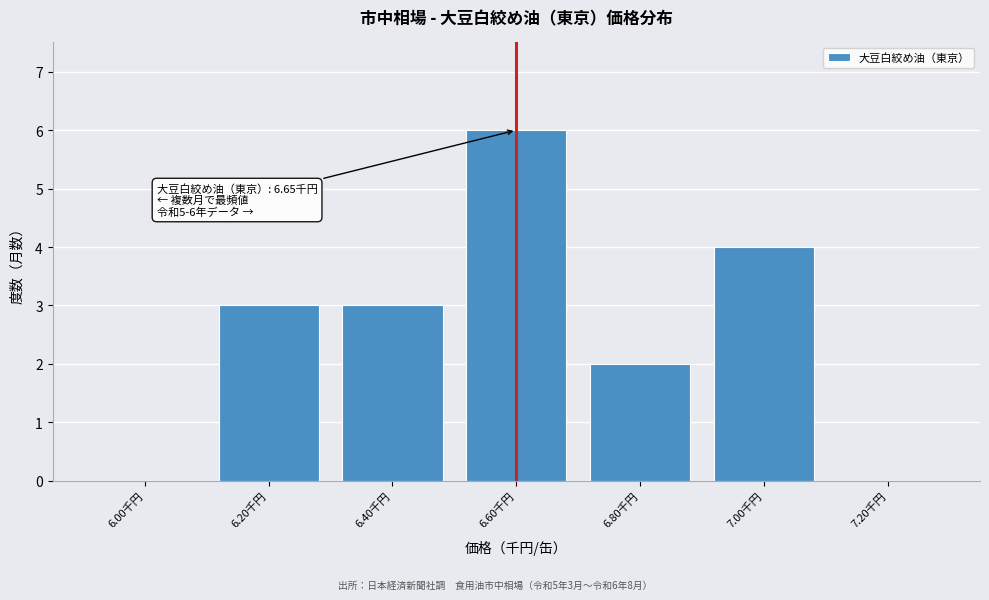

Reading right to left, list all the values displayed in this chart.

7.20千円=0	7.00千円=4	6.80千円=2	6.60千円=6	6.40千円=3	6.20千円=3	6.00千円=0